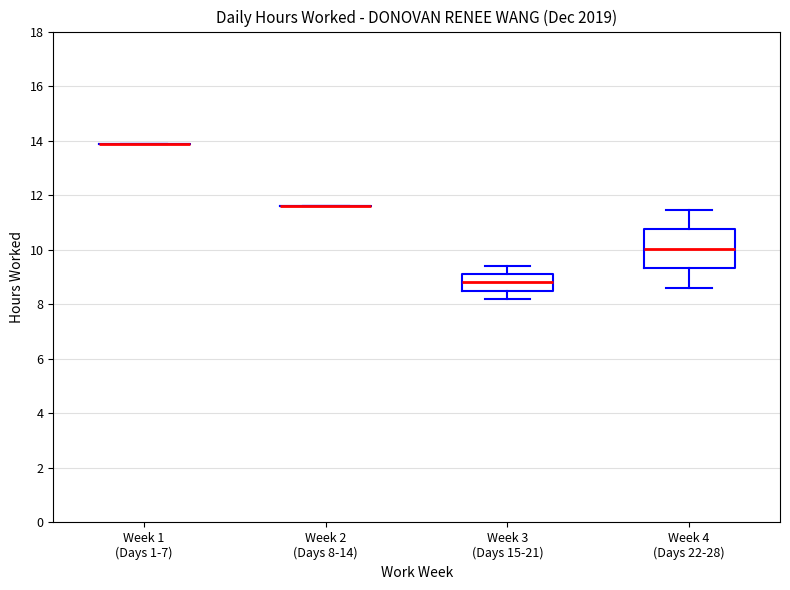

Reading left to right, transcribe this box plot: for each box, give where its median line is, the range the box spans, and where its two whiskers end, as read against the y-axis. The values are not printed on the chart, so give them approximately, as read against the axis.

Week 1 (Days 1-7): box collapsed to a line at 13.8, whiskers 13.8 to 13.8
Week 2 (Days 8-14): box collapsed to a line at 11.6, whiskers 11.6 to 11.6
Week 3 (Days 15-21): median 8.8, box 8.4 to 9.2, whiskers 8.2 to 9.4
Week 4 (Days 22-28): median 10.0, box 9.4 to 10.8, whiskers 8.6 to 11.4